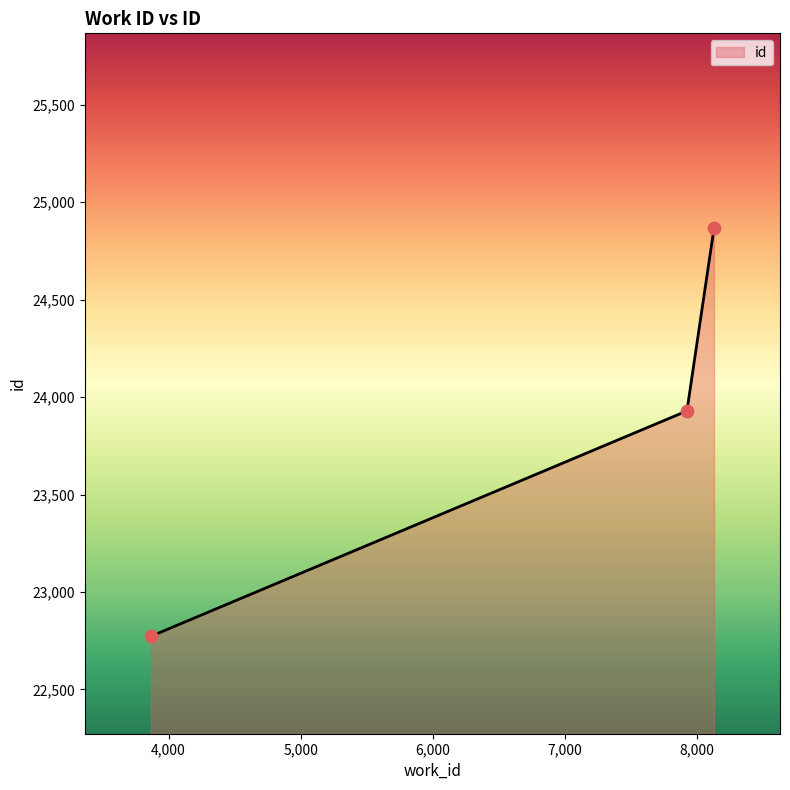

What is the minimum value shown in the chart?

22773